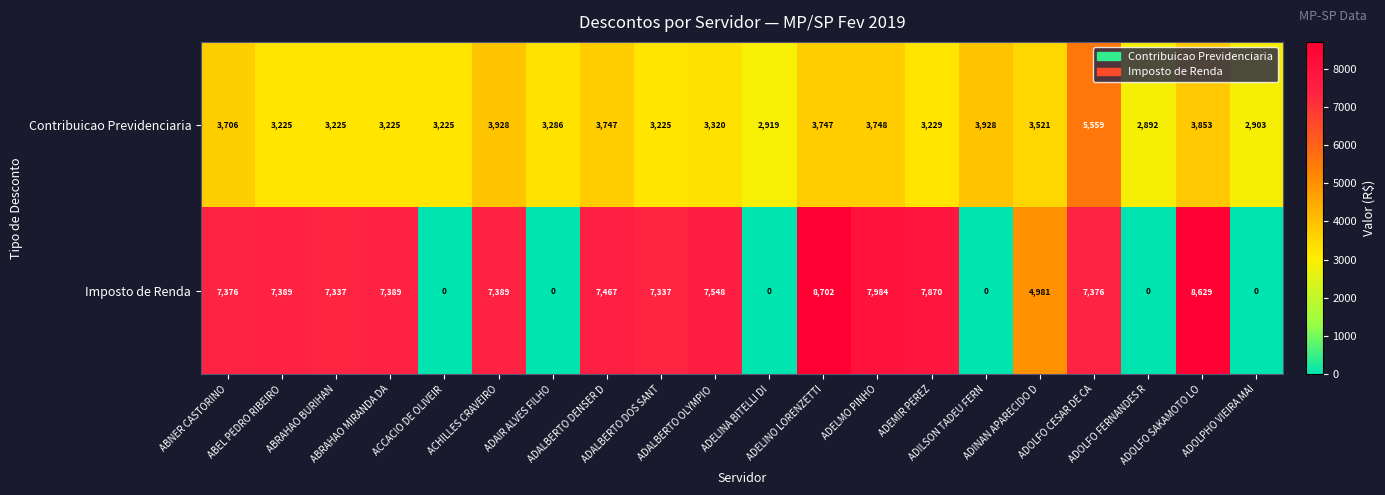

List the series in order of their peak value, lowest first.

Contribuicao Previdenciaria, Imposto de Renda